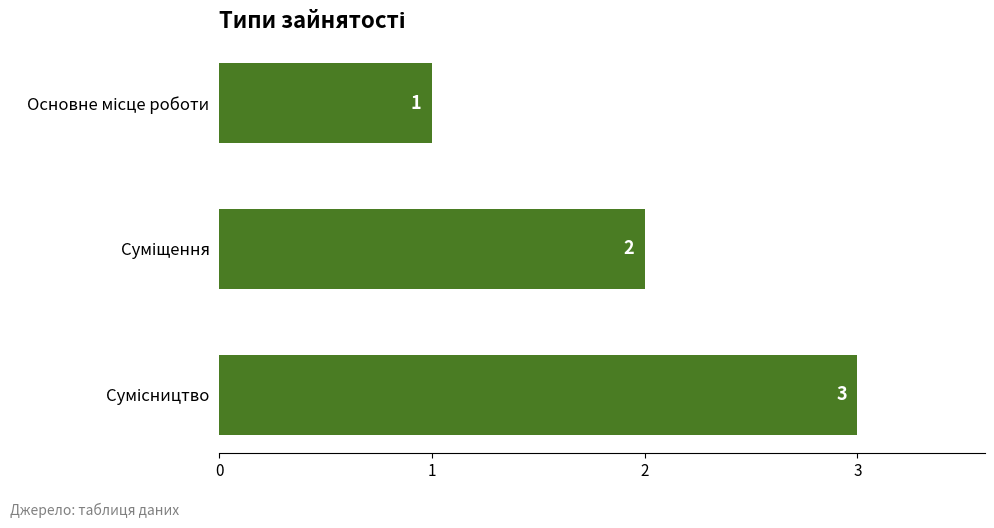

How many values are between 1 and 3?

3